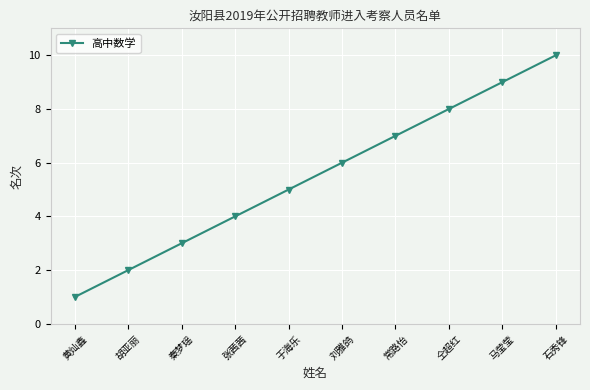

What position from the left is 刘雅鸽?

6